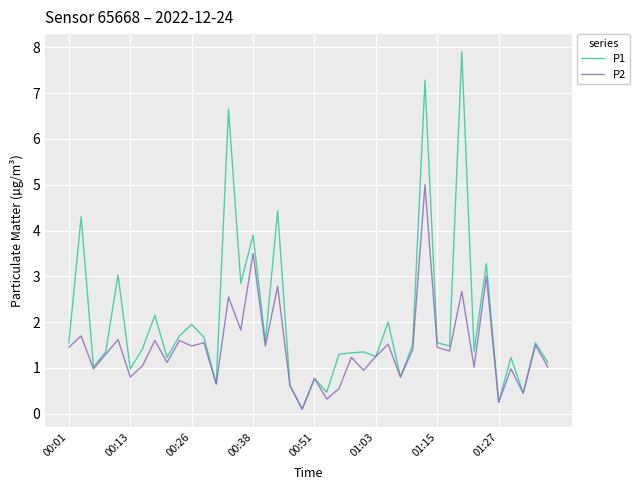

How many series are shown in this chart?

2